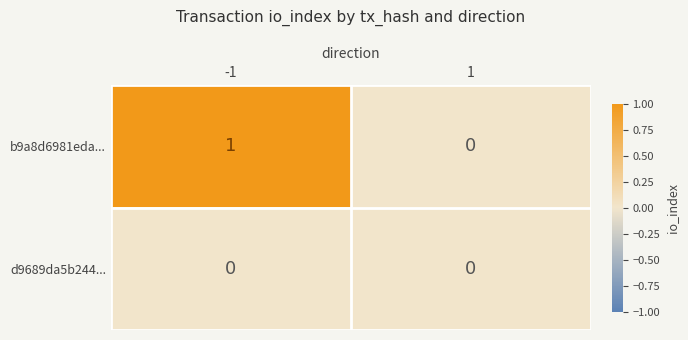

List the series in order of their overall mean, highest first.

b9a8d6981eda..., d9689da5b244...